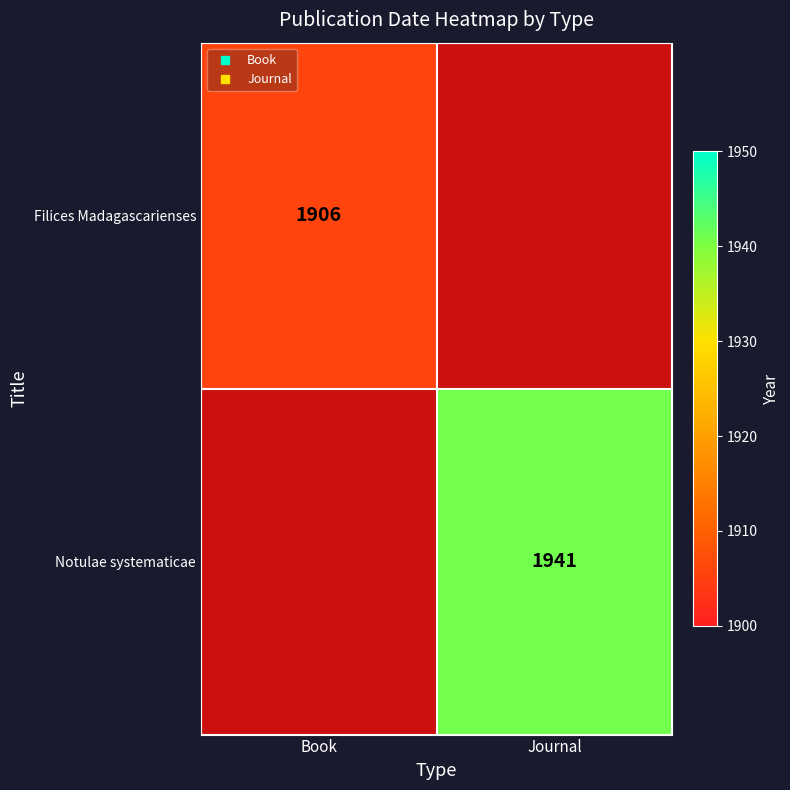

At which label does Filices Madagascarienses reach its peak?

Book